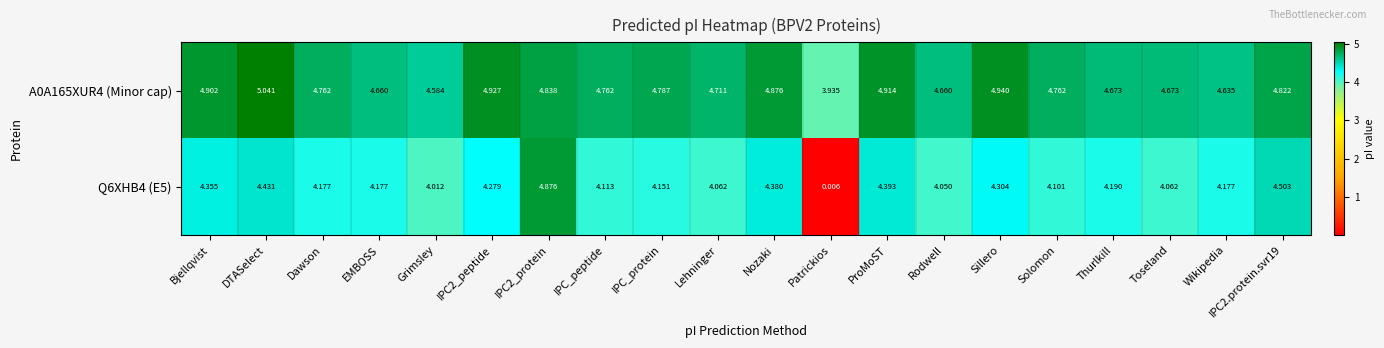

Is the value of A0A165XUR4 (Minor cap) at IPC2_peptide greater than the value of Q6XHB4 (E5) at Toseland?

Yes